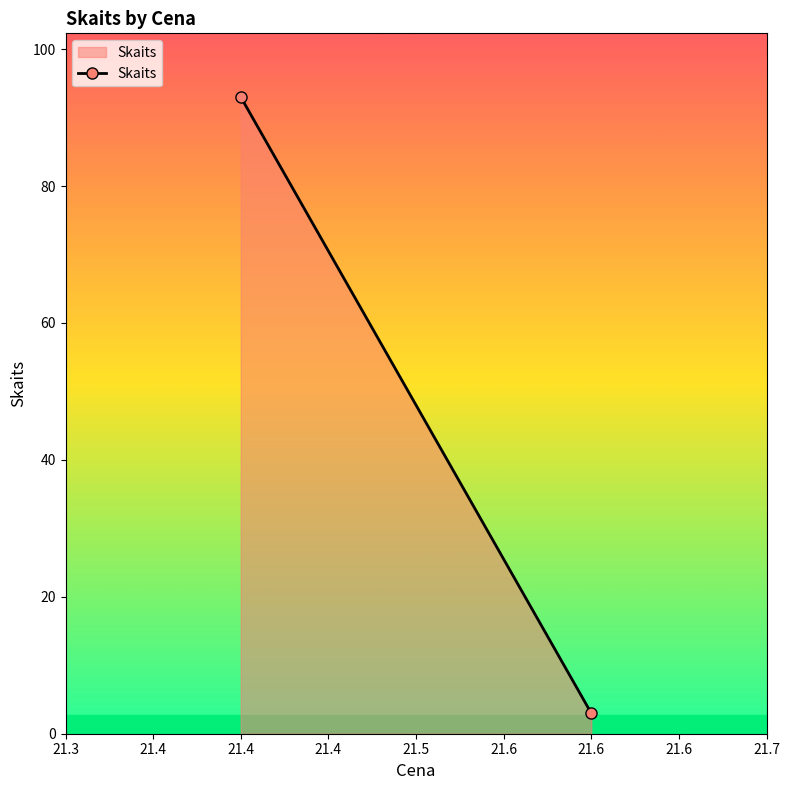

What is the value of the 2nd point from the left?

3